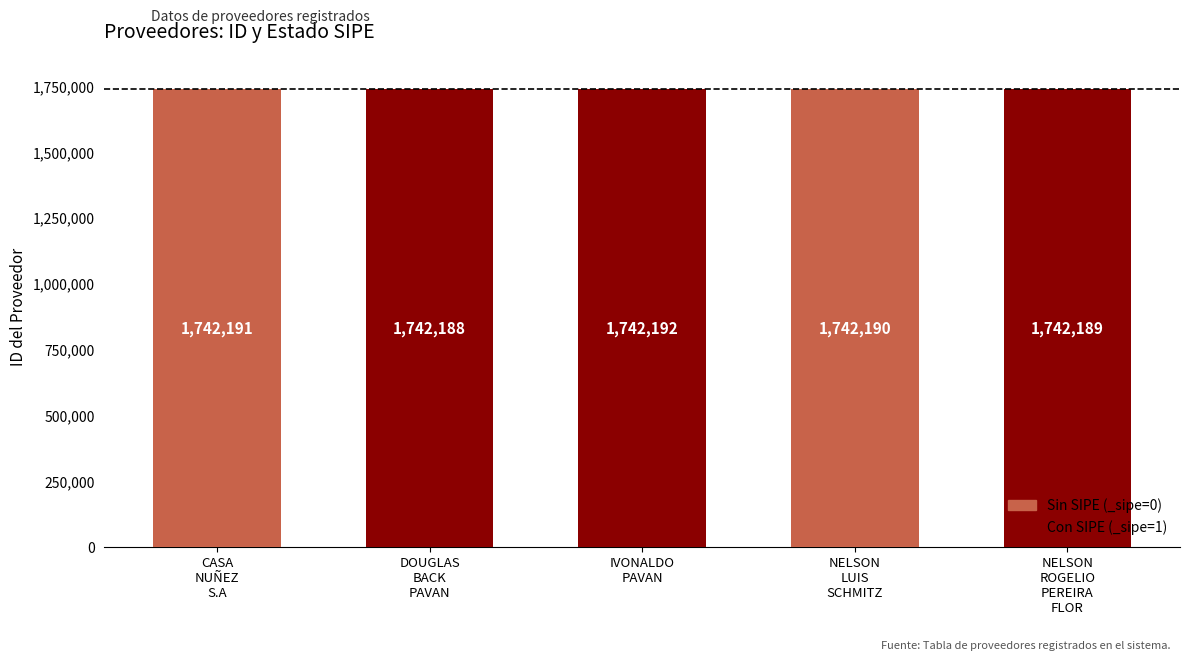

How many distinct data groups are displayed?

1